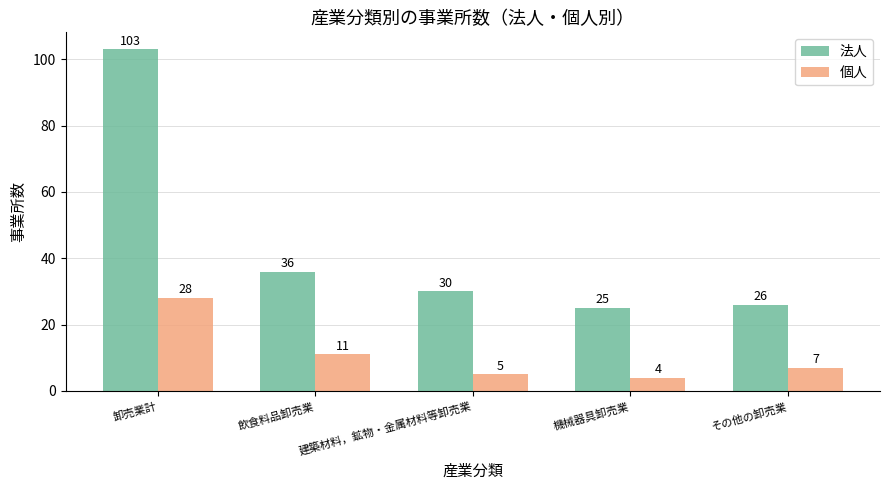

What is the sum of the 法人 values at 卸売業計 and 建築材料，鉱物・金属材料等卸売業?

133